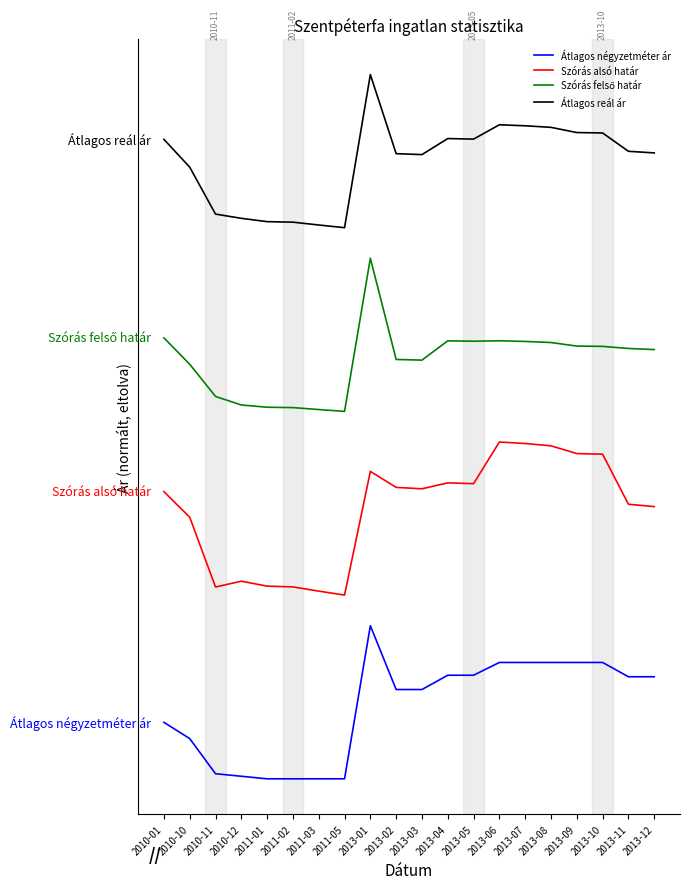

Which category has the highest value in the Szórás felső határ series?

2013-01